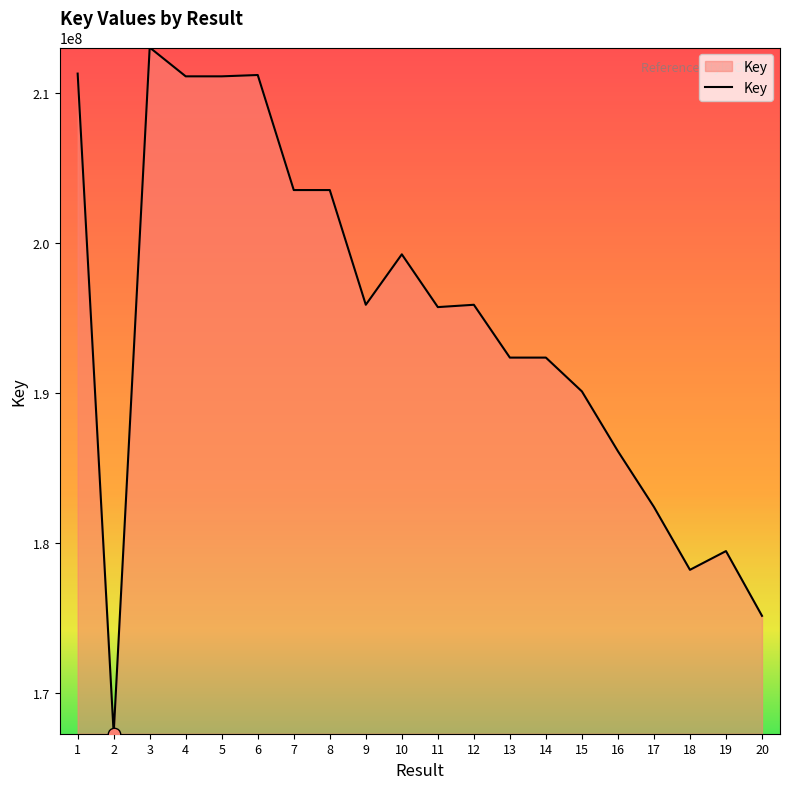

Between 3 and 8, which is larger?

3